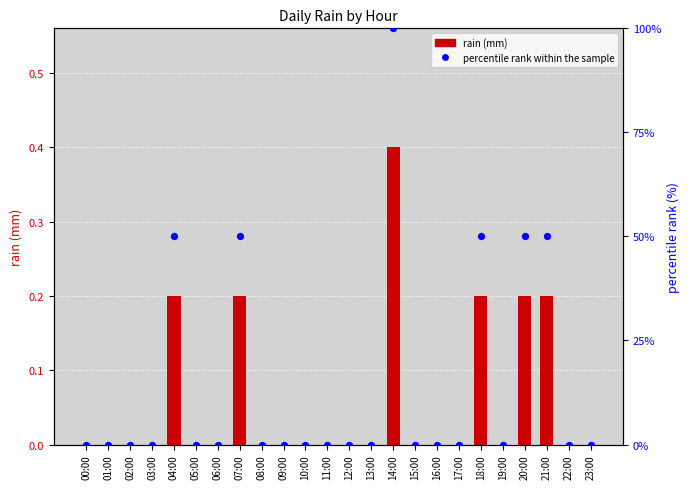

Which series has the largest total across all categories?

percentile rank within the sample